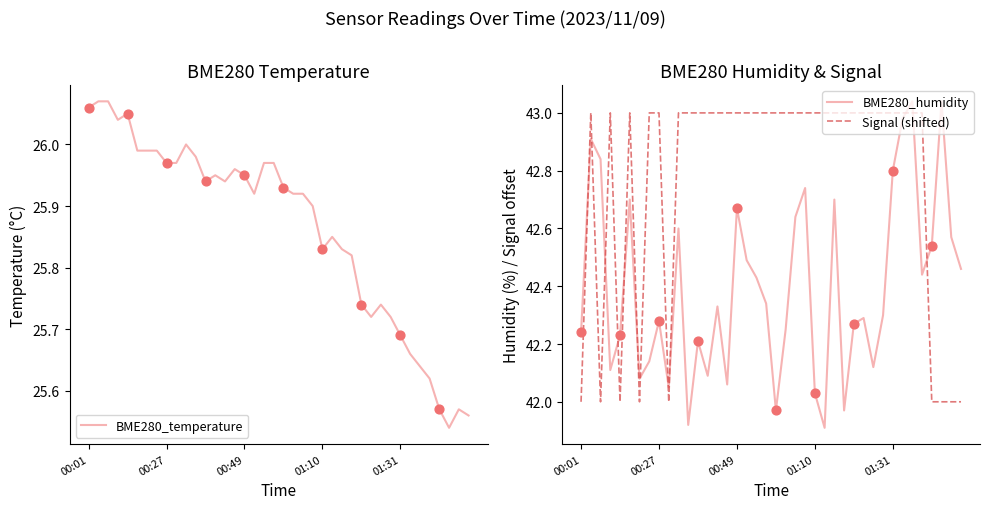

Which series contains the highest Y value?

BME280_humidity